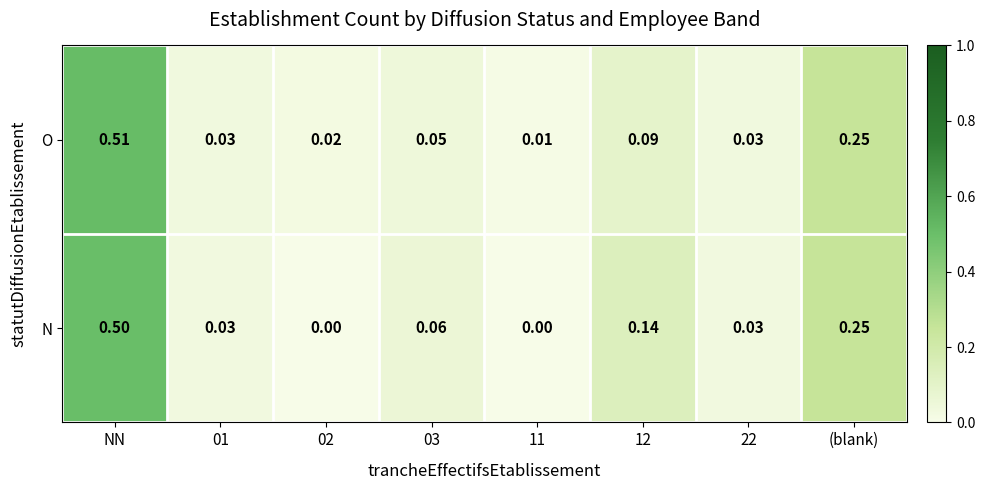

At which category is the sum across all series the highest?

NN